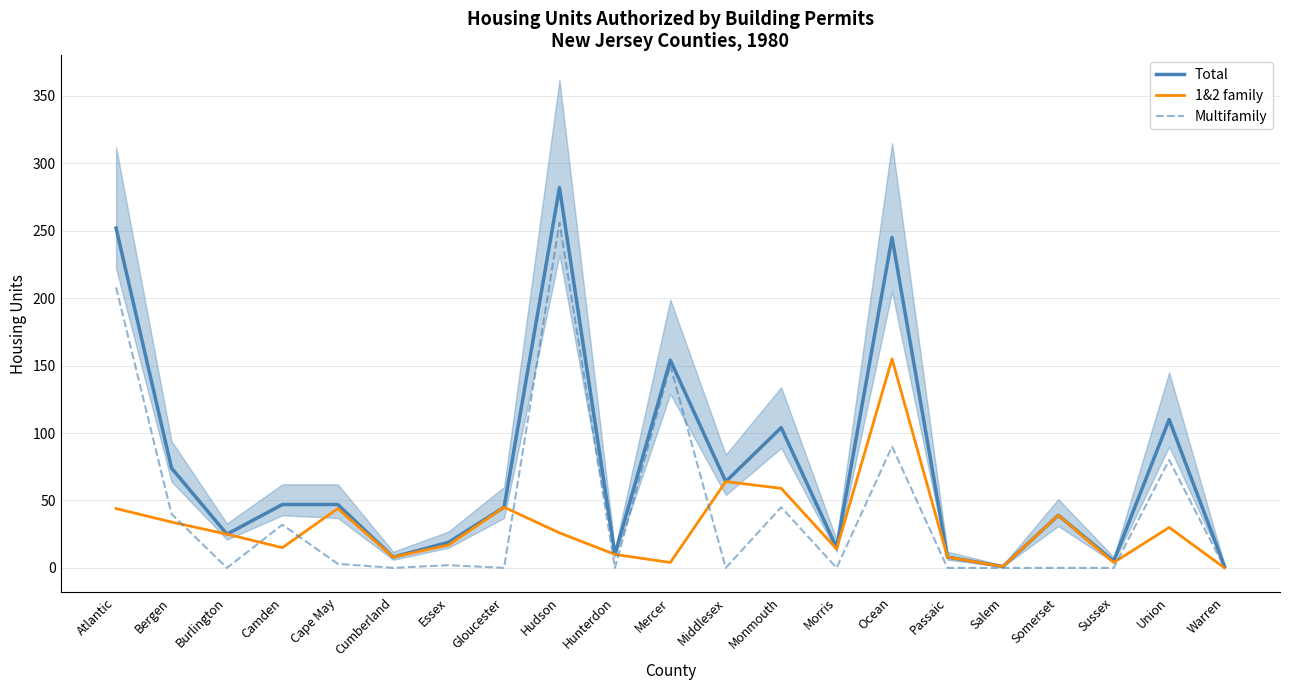

Where is the first local minimum for 1&2 family?

Camden